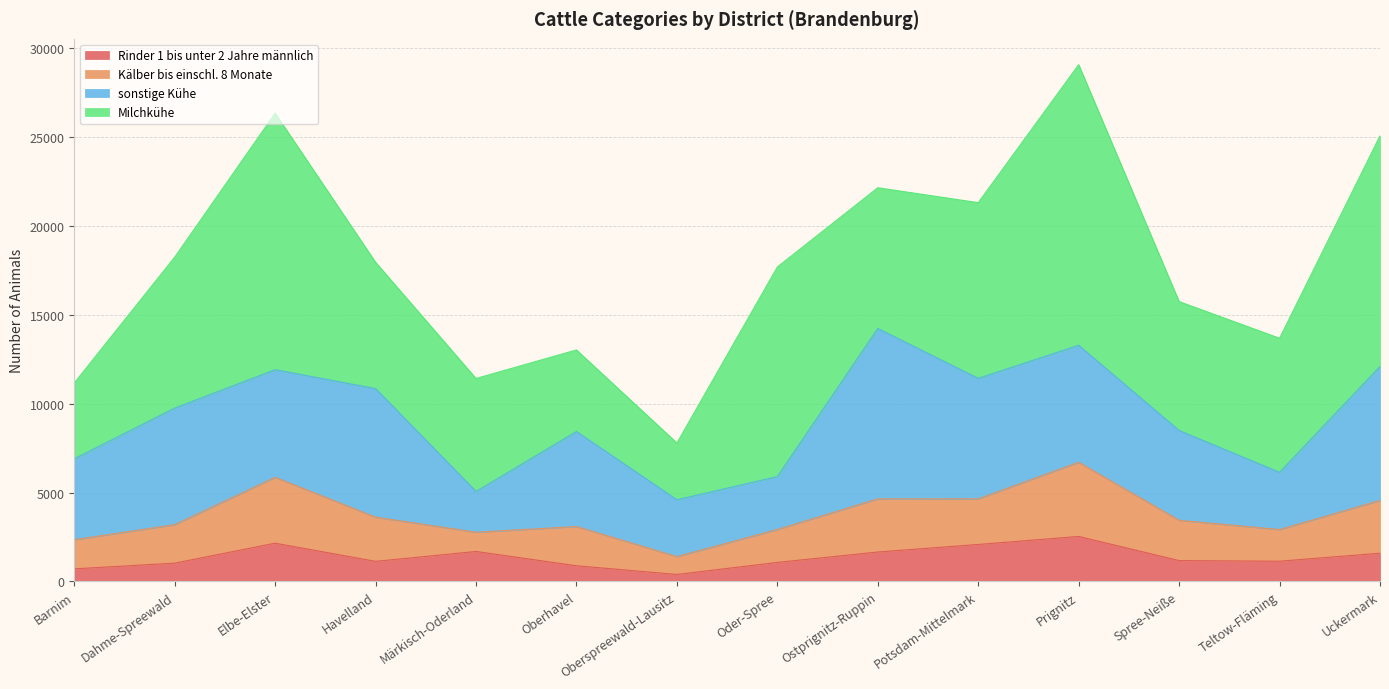

Between Ostprignitz-Ruppin and Spree-Neiße, which series saw the biggest shift?

sonstige Kühe